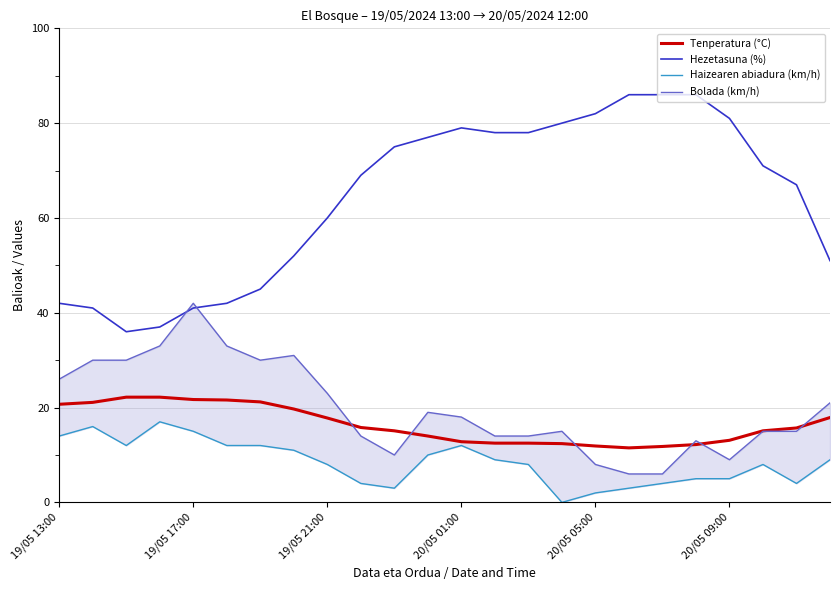

True or false: Tenperatura (°C) and Haizearen abiadura (km/h) cross at least once.

False